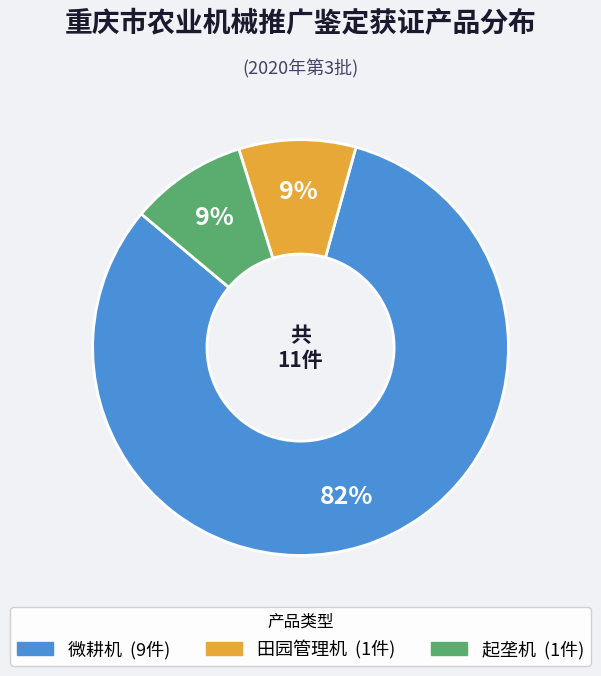

Combined, do 起垄机 and 田园管理机 account for over 50%?

No